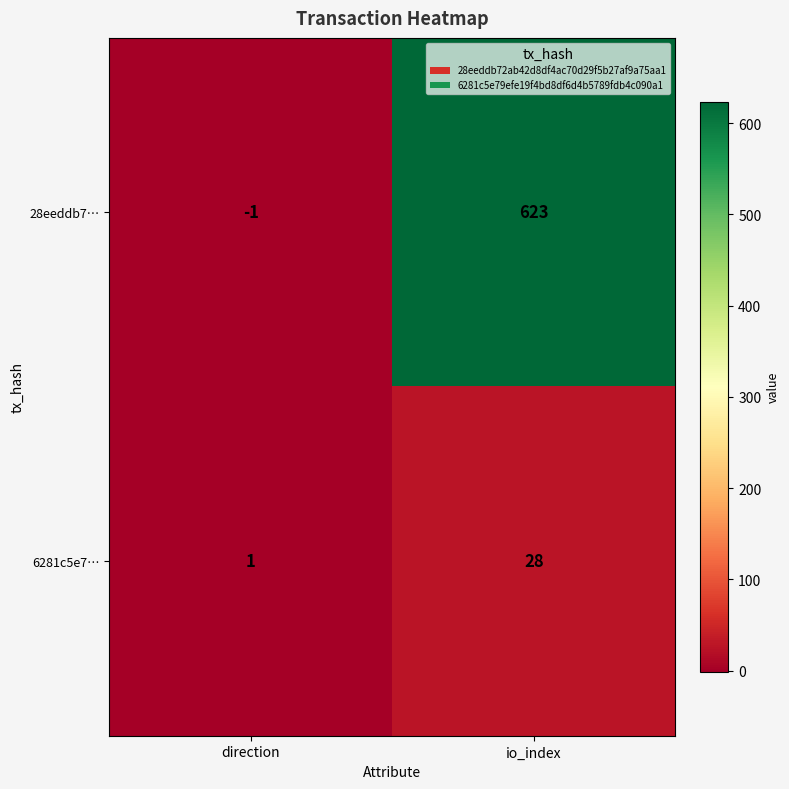

What is the sum of all 28eeddb7… values?

622